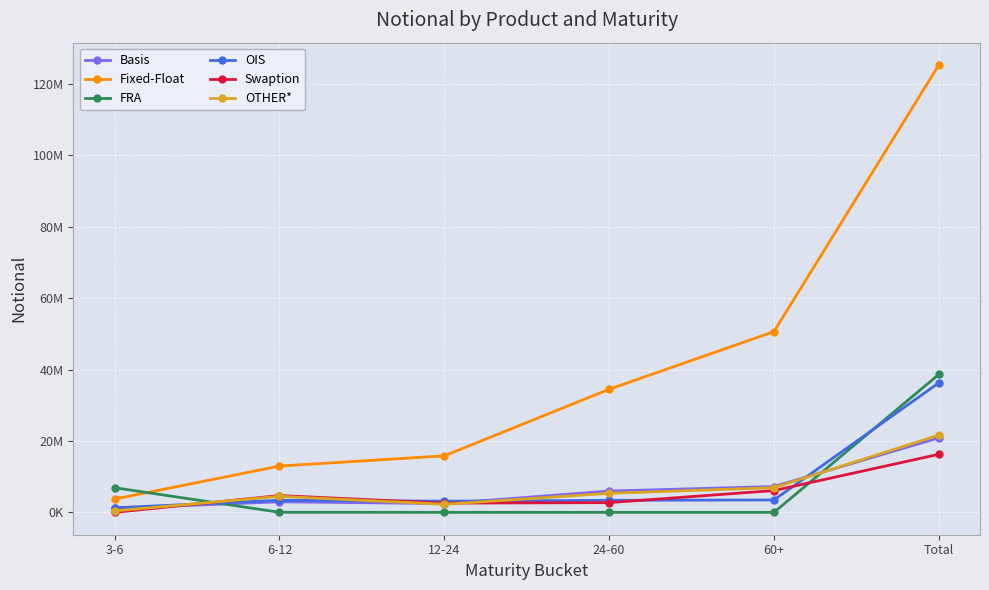

True or false: OTHER* has more than 1 points higher than both neighbors.

False